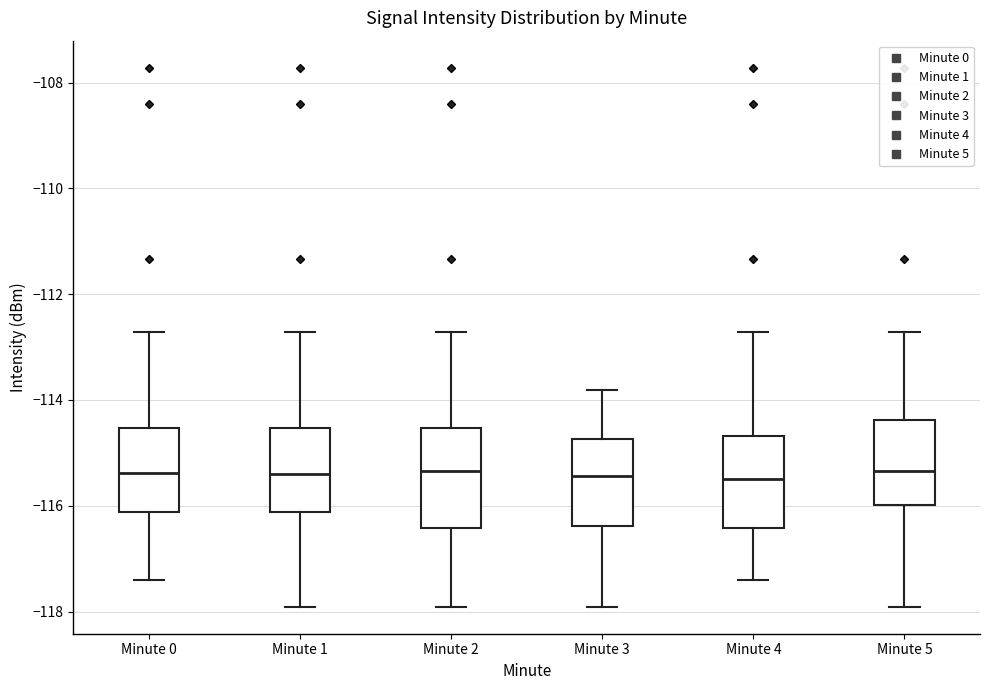

Reading left to right, transcribe this box plot: for each box, give where its median line is, the range the box spans, and where its two whiskers end, as read against the y-axis. The values are not printed on the chart, so give them approximately, as read against the axis.

Minute 0: median -115.4, box -116.2 to -114.6, whiskers -117.4 to -112.8
Minute 1: median -115.4, box -116.2 to -114.6, whiskers -118.0 to -112.8
Minute 2: median -115.4, box -116.4 to -114.6, whiskers -118.0 to -112.8
Minute 3: median -115.4, box -116.4 to -114.8, whiskers -118.0 to -113.8
Minute 4: median -115.4, box -116.4 to -114.6, whiskers -117.4 to -112.8
Minute 5: median -115.4, box -116.0 to -114.4, whiskers -118.0 to -112.8